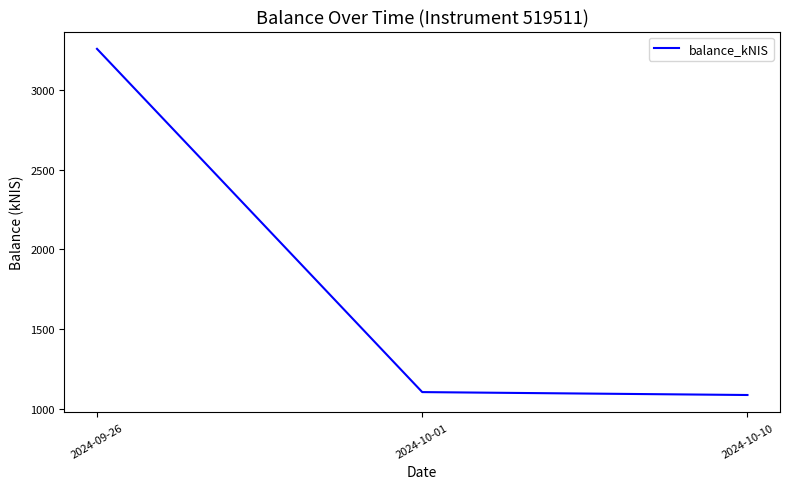

Where does the data first go above 1104?

2024-09-26